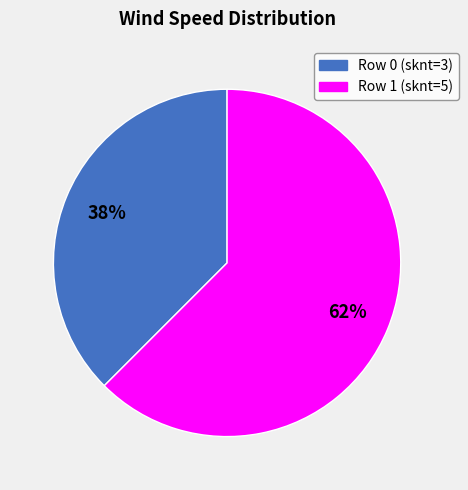

To the nearest percent, what is the average slice percentage?

50%